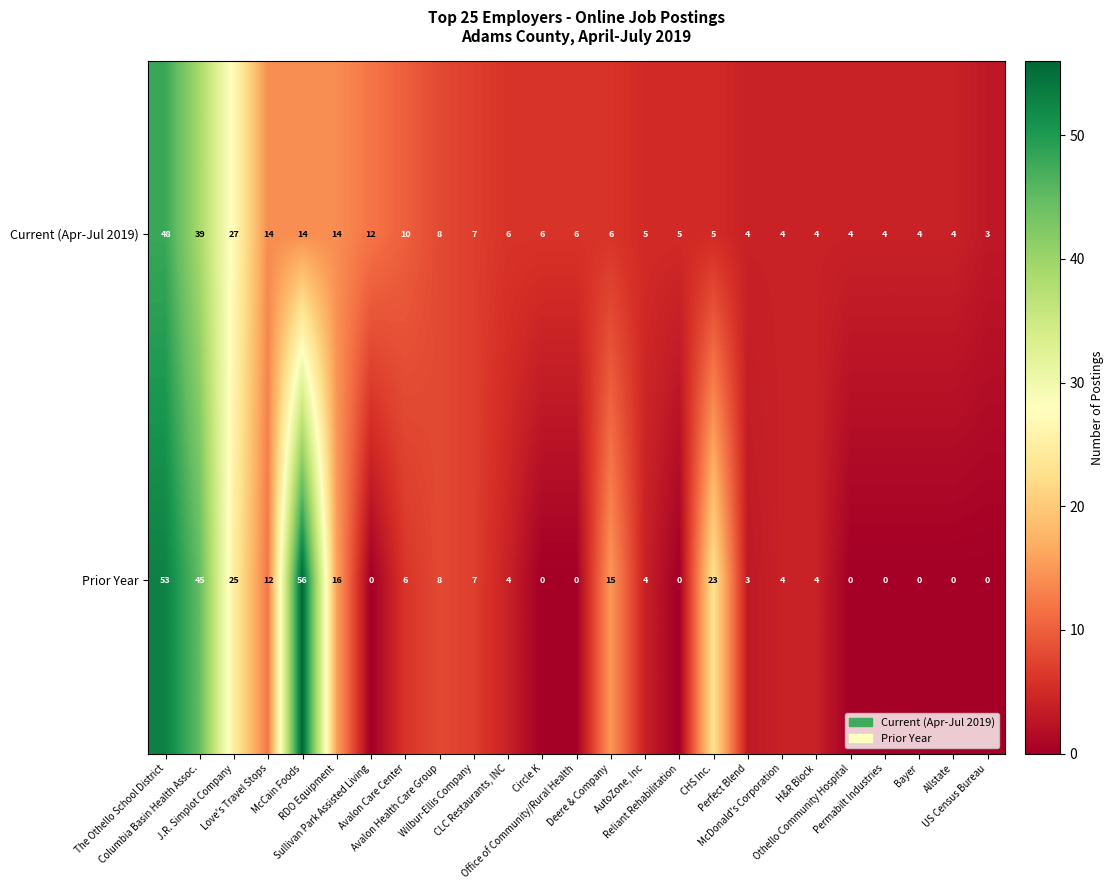

What is the difference between the maximum and second lowest values in the Prior Year series?

56